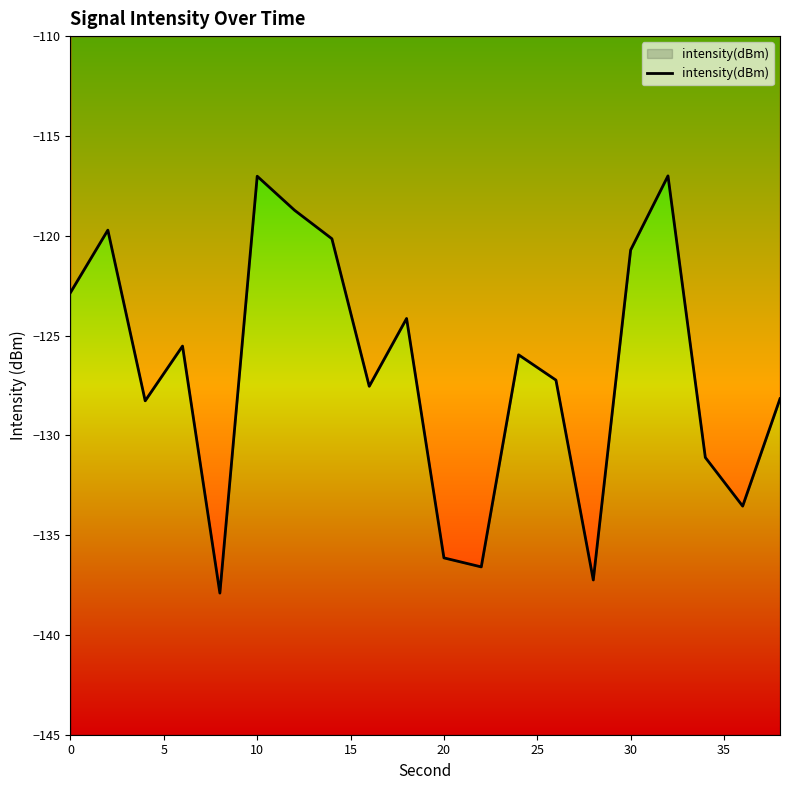

What is the minimum value shown in the chart?

-137.9